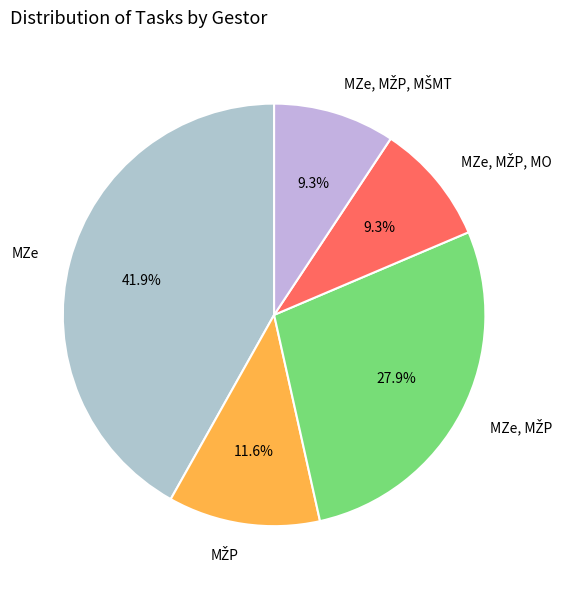

Is there a majority slice in this chart?

No